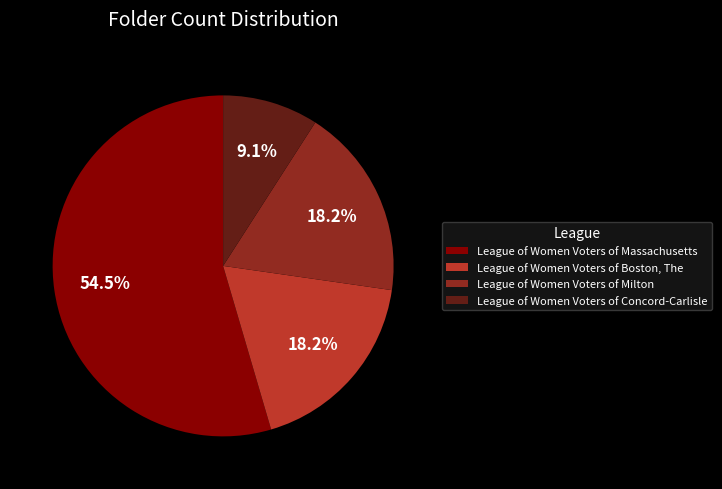

Which slice is the largest?

League of Women Voters of Massachusetts